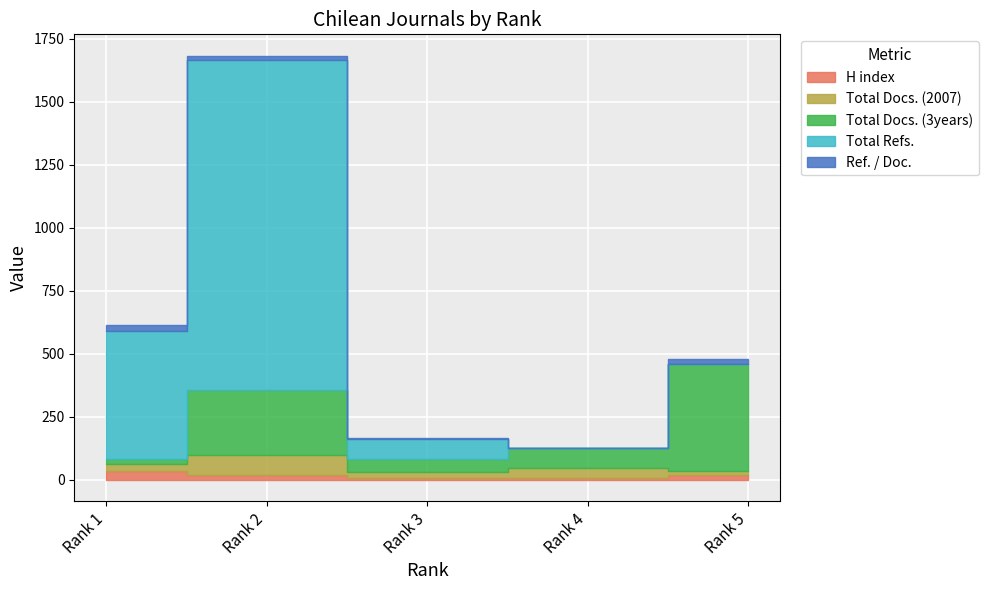

Between which two adjacent categories do Total Docs. (2007) and Ref. / Doc. first intersect?

Rank 4 and Rank 5